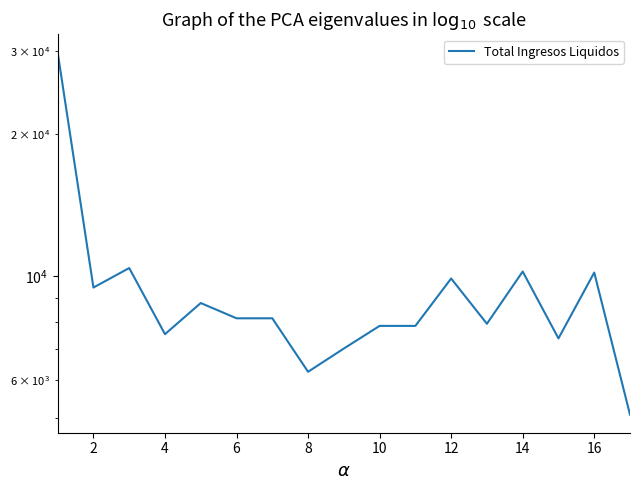

What is the difference between the maximum and minimum values?

24784.0